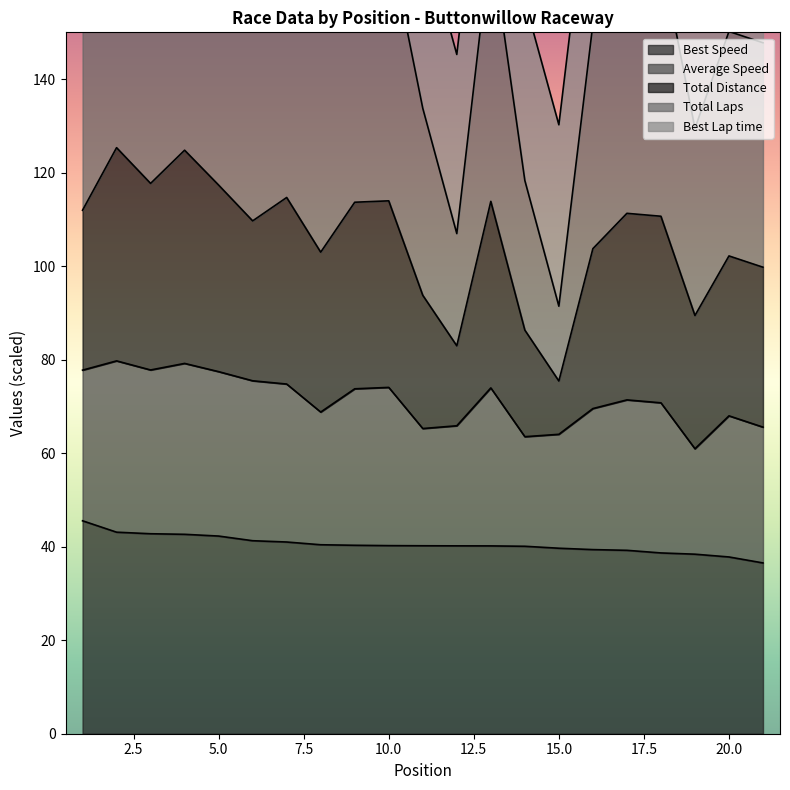

The Best Speed series shows 37.8 at 20.0. True or false?

True